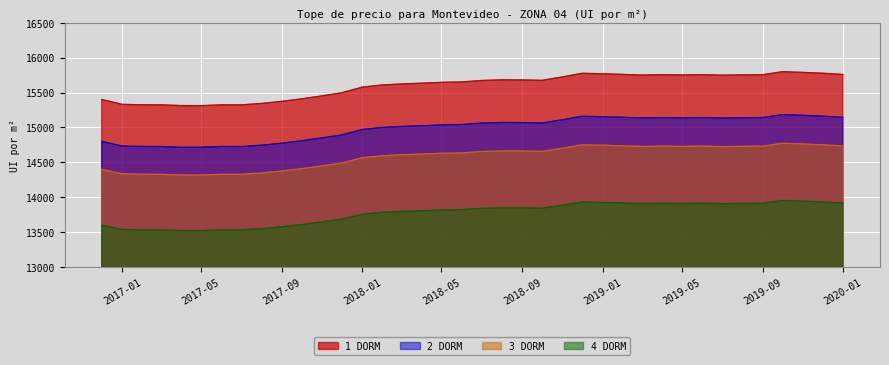

How many interior local valleys does the 4 DORM series have?

4